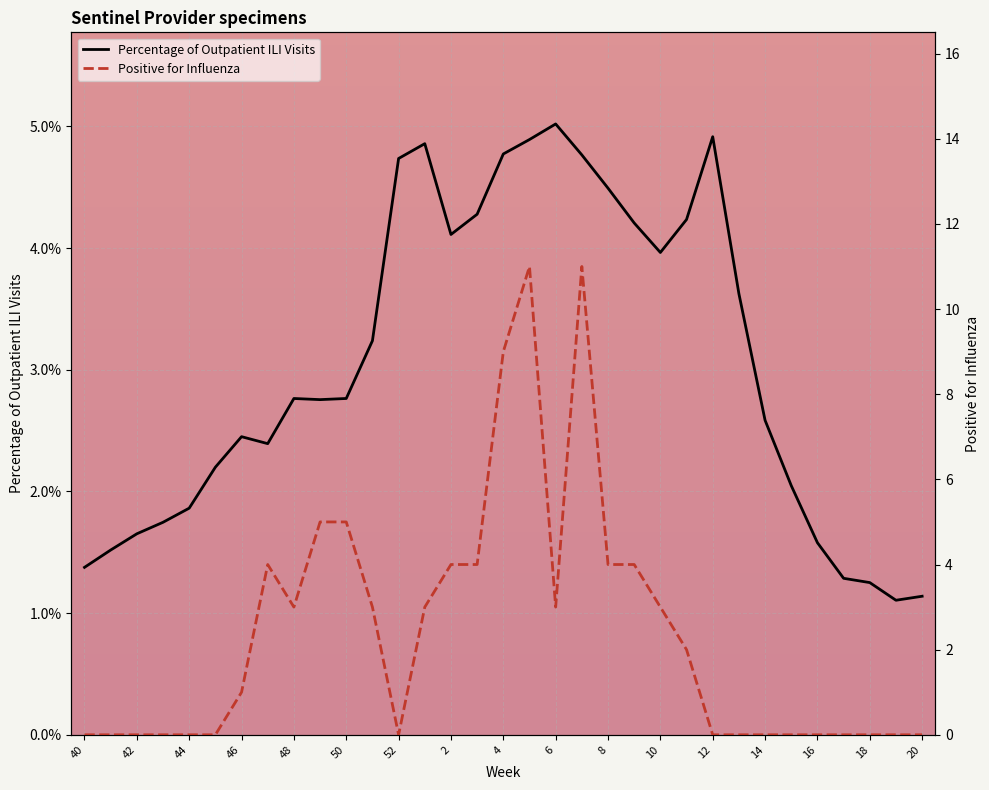

Is it true that Positive for Influenza equals -5.4 at 50?

False